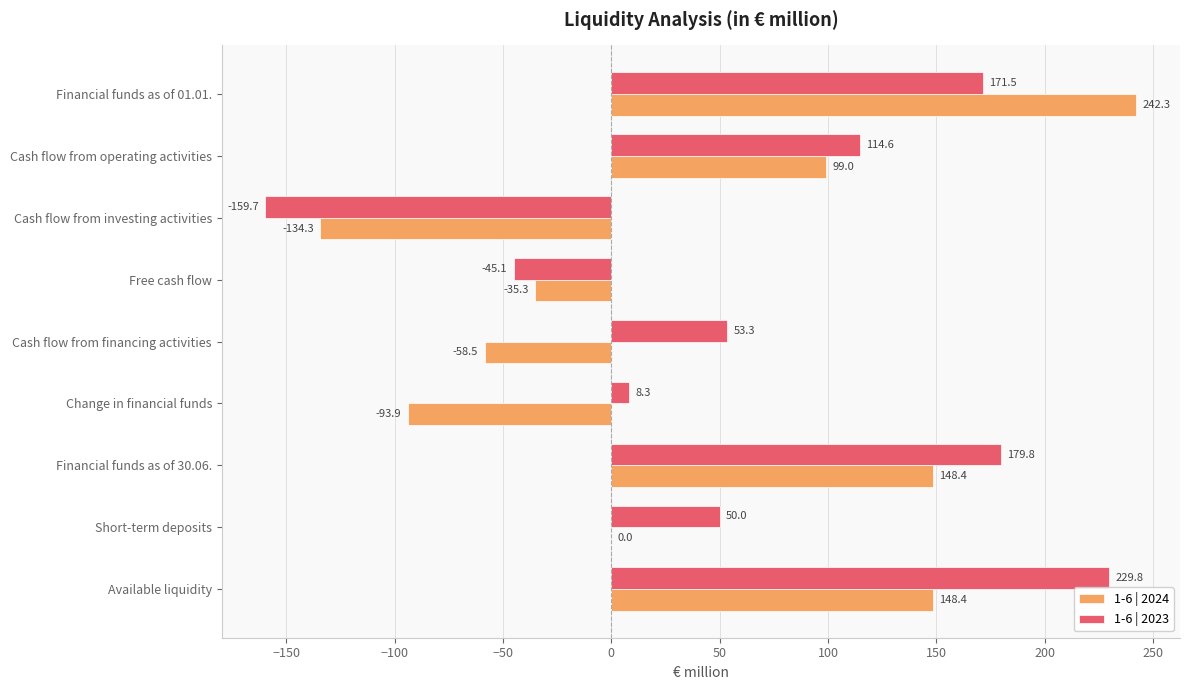

Is it true that 1-6 | 2023 equals 59.9 at Financial funds as of 01.01.?

False